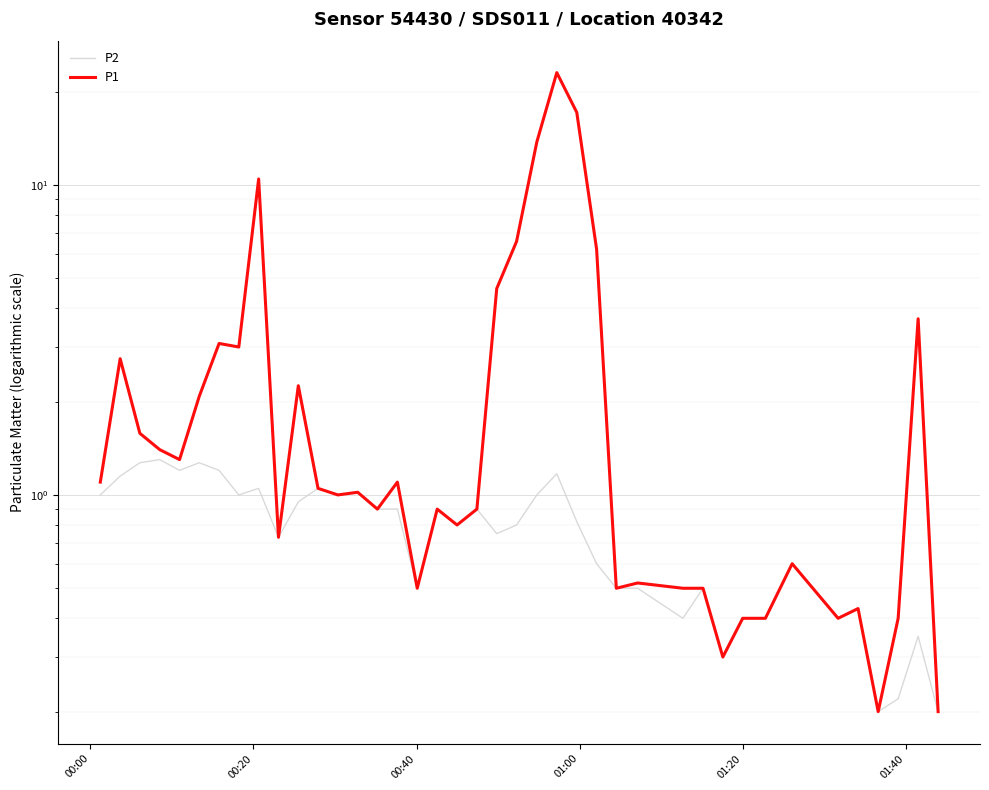

List the series in order of their overall mean, highest first.

P1, P2